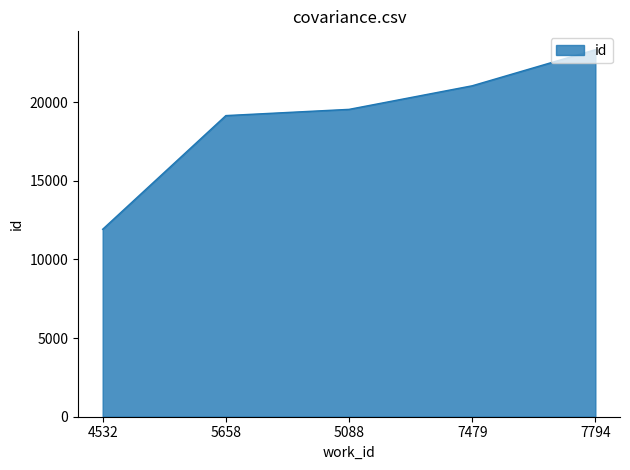

Rank the categories by value from highest to lowest.

7794, 7479, 5088, 5658, 4532